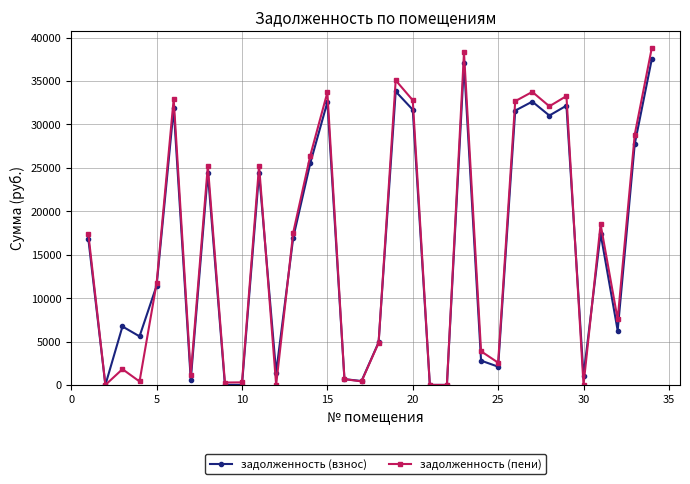

At how many categories does at least one series exceed 15147?

17